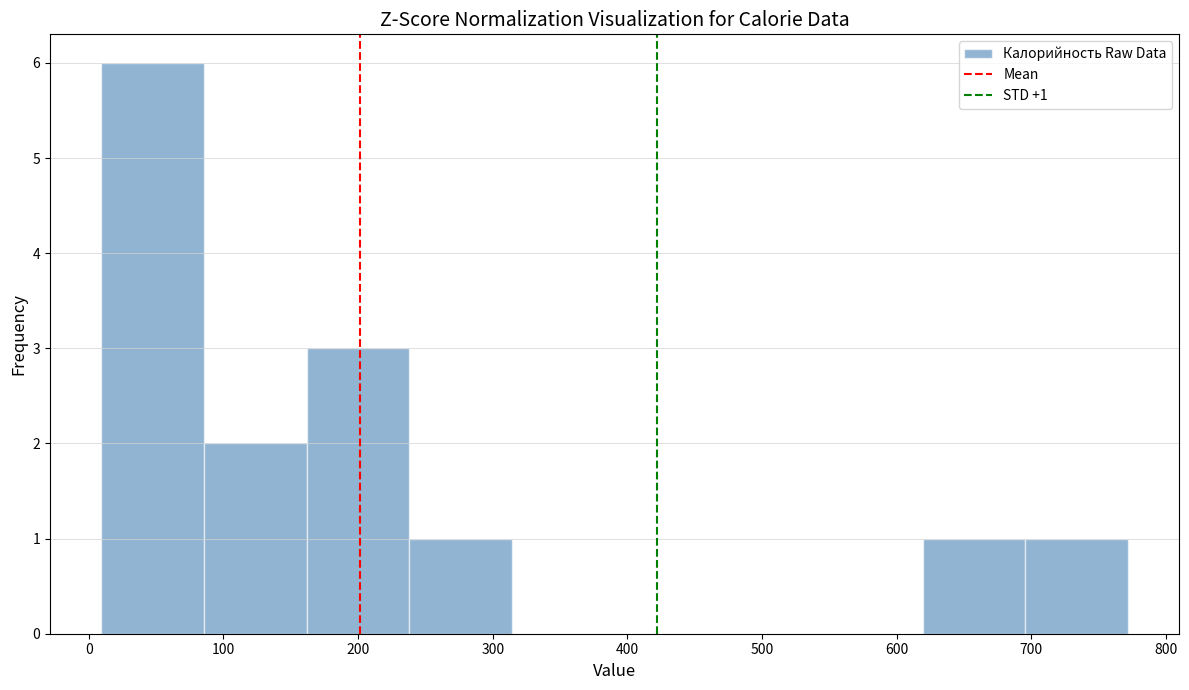

Which range on the x-axis has the tallest bar?

10 to 90